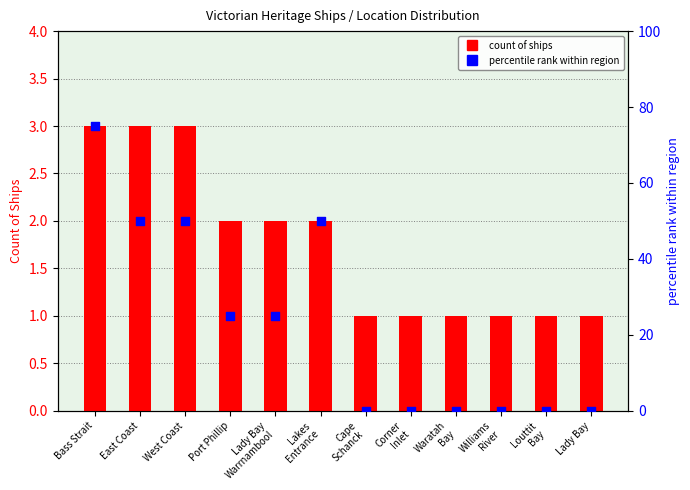

Is the value of count of ships at Louttit
Bay greater than the value of percentile rank within region at Williams
River?

Yes